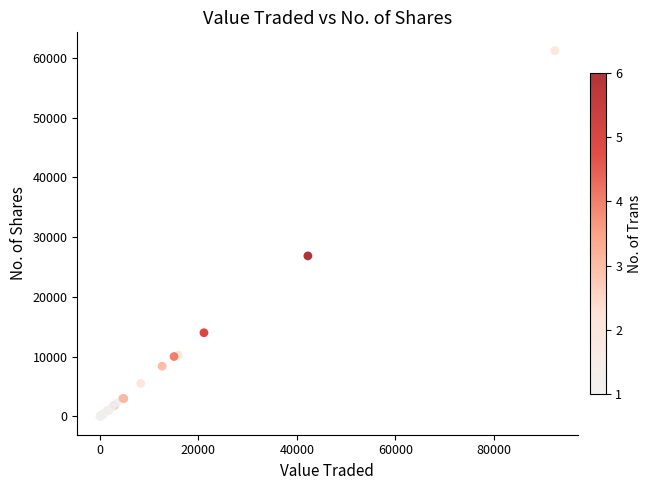

What Y value in the scatter plot is closest to 30596?

26856